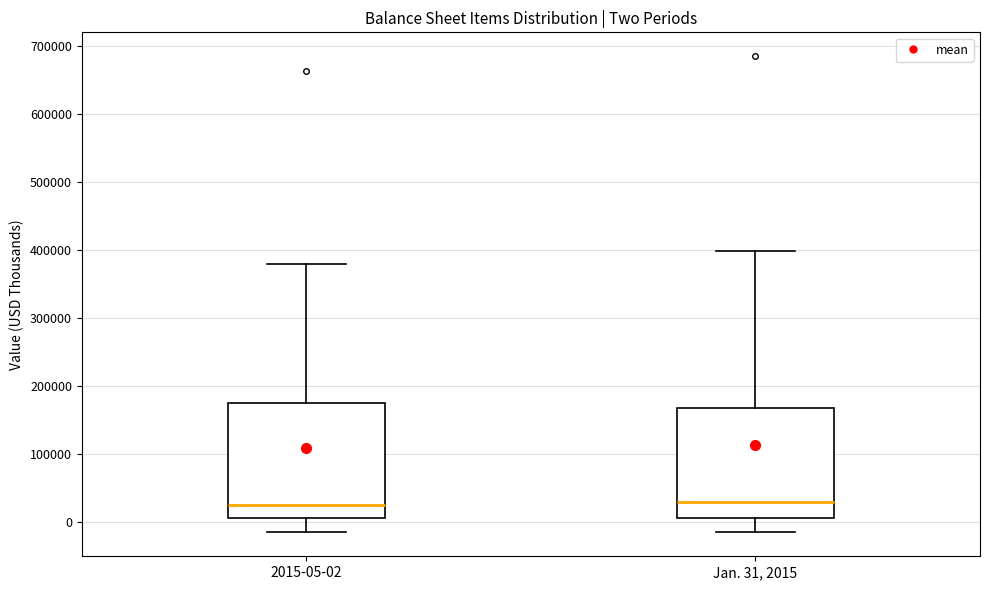

Reading left to right, transcribe this box plot: for each box, give where its median line is, the range the box spans, and where its two whiskers end, as read against the y-axis. The values are not printed on the chart, so give them approximately, as read against the axis.

2015-05-02: median 20000, box 10000 to 170000, whiskers -20000 to 380000
Jan. 31, 2015: median 30000, box 10000 to 170000, whiskers -20000 to 400000